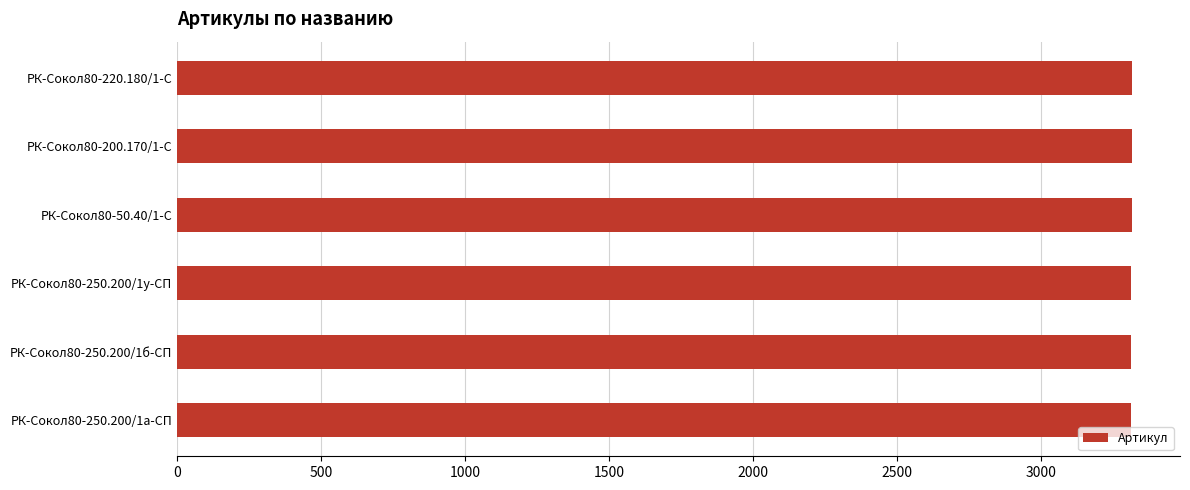

What is the label of the 2nd bar from the bottom?

РК-Сокол80-250.200/1б-СП